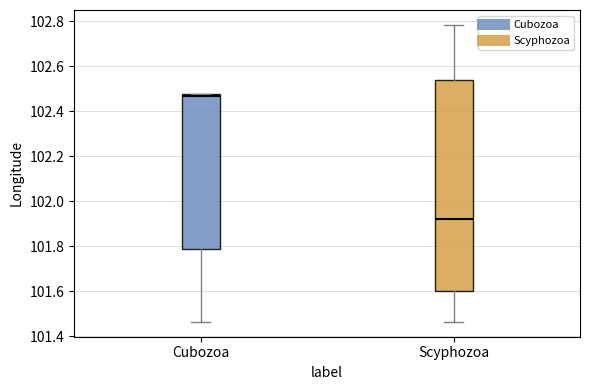

Which box is the tallest, from its lower edge to its upper edge?

Scyphozoa